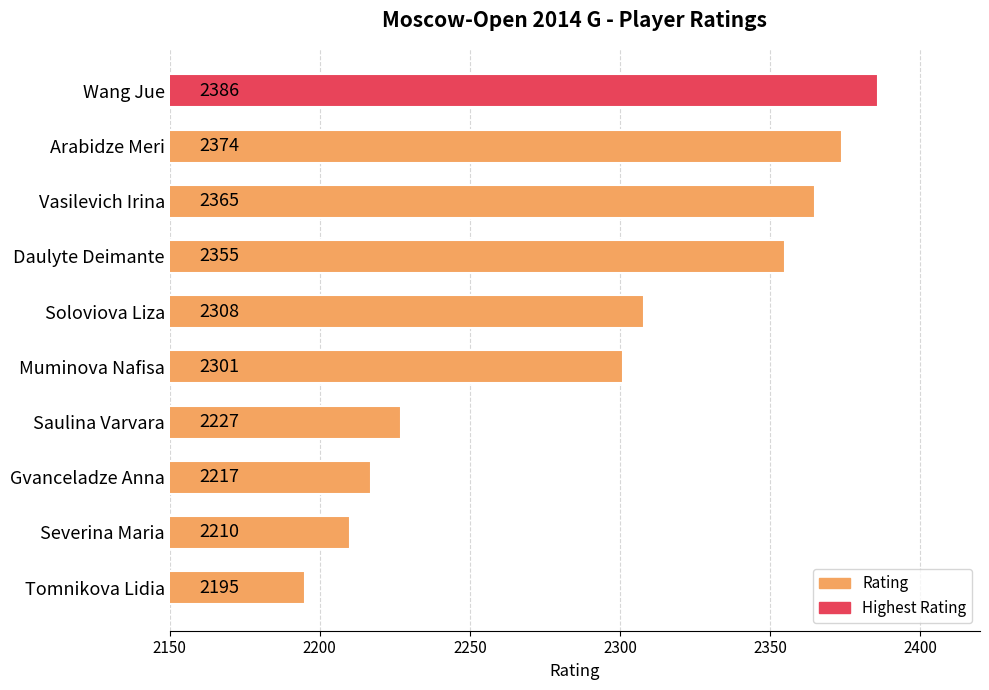

Which has a higher value, Saulina Varvara or Daulyte Deimante?

Daulyte Deimante